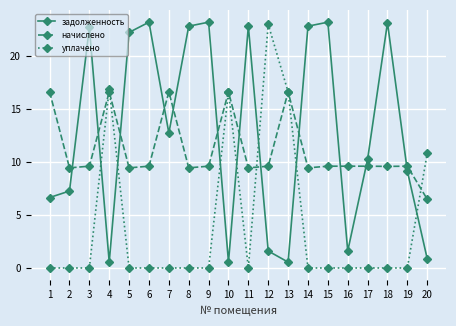

What is the difference between the уплачено values at 4 and 8?

16.9